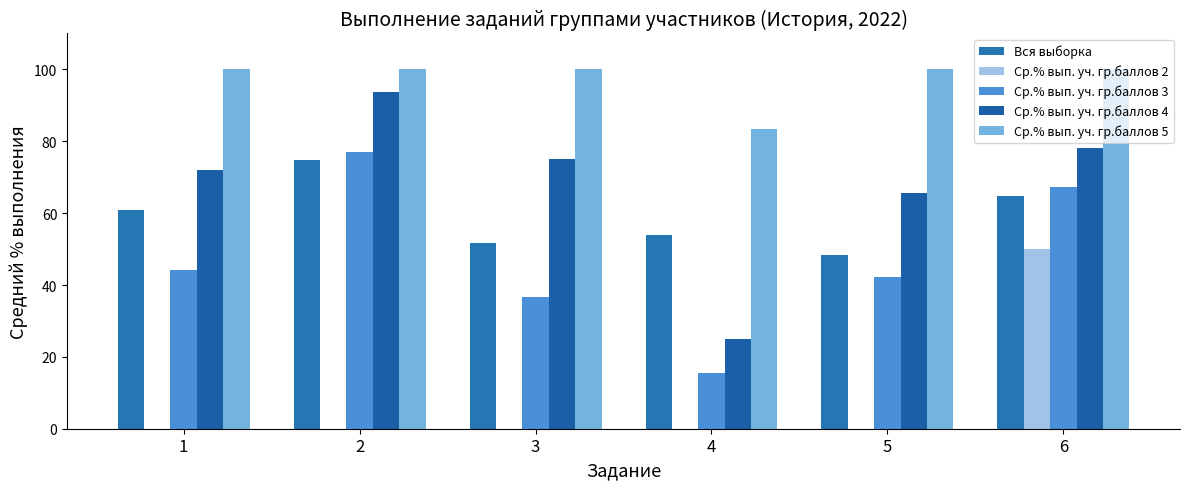

What is the total value across all series at 3?

263.3